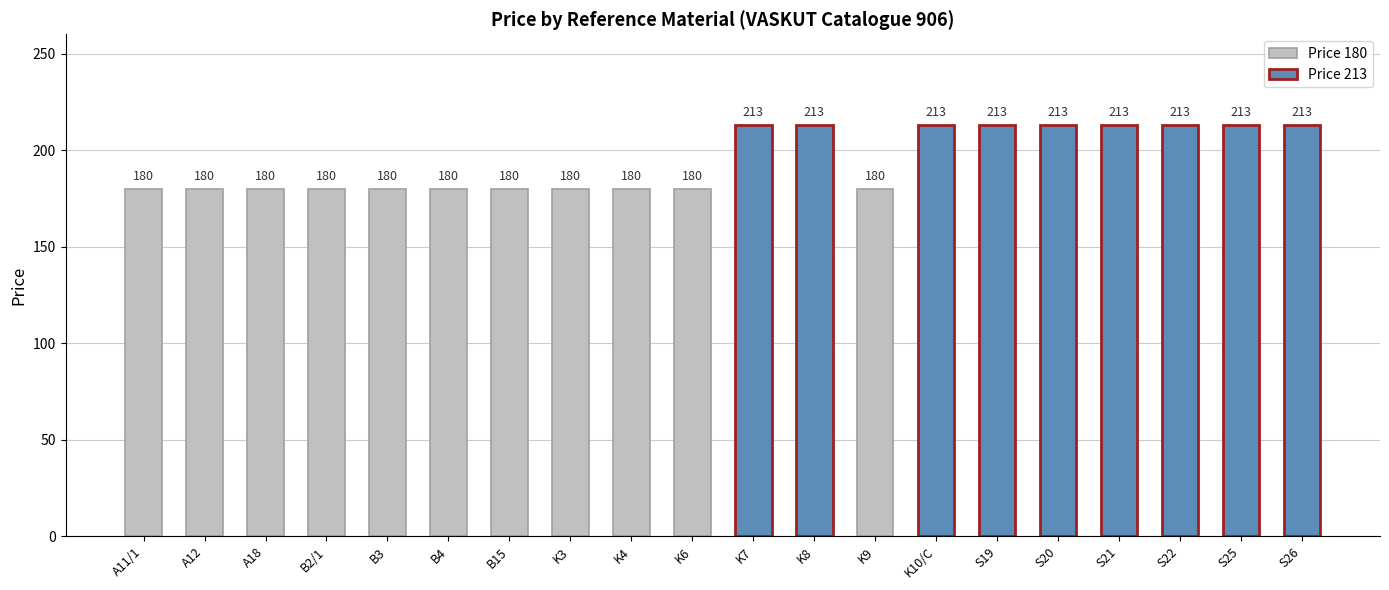

Does the chart contain any negative values?

No